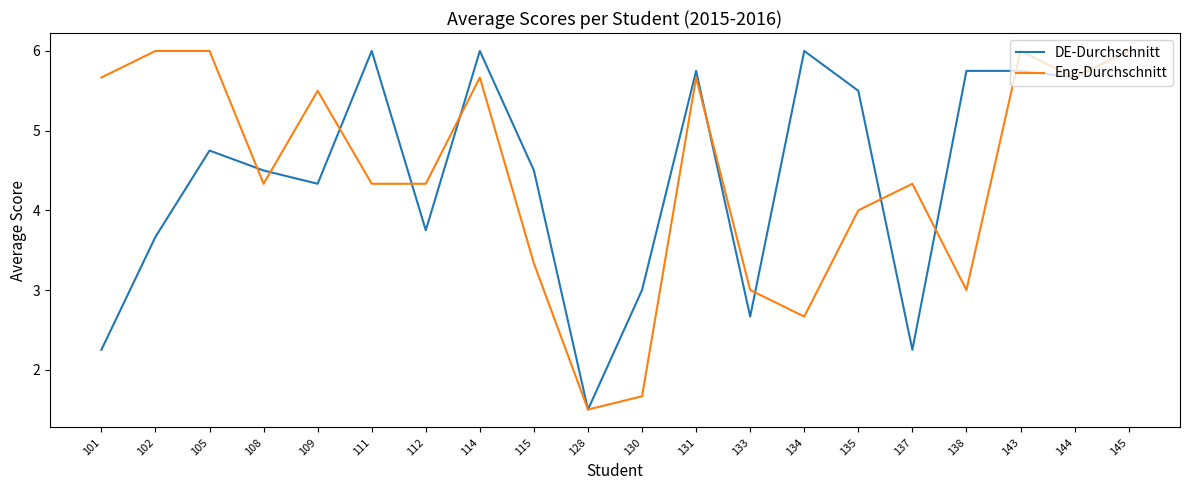

The value of Eng-Durchschnitt at 144 is 1.4. True or false?

False